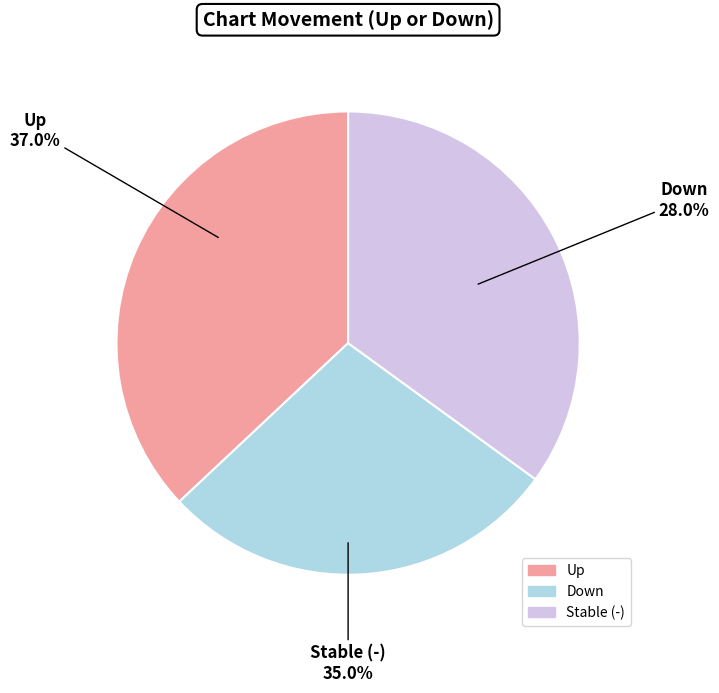

Combined, do down and - account for over 50%?

Yes